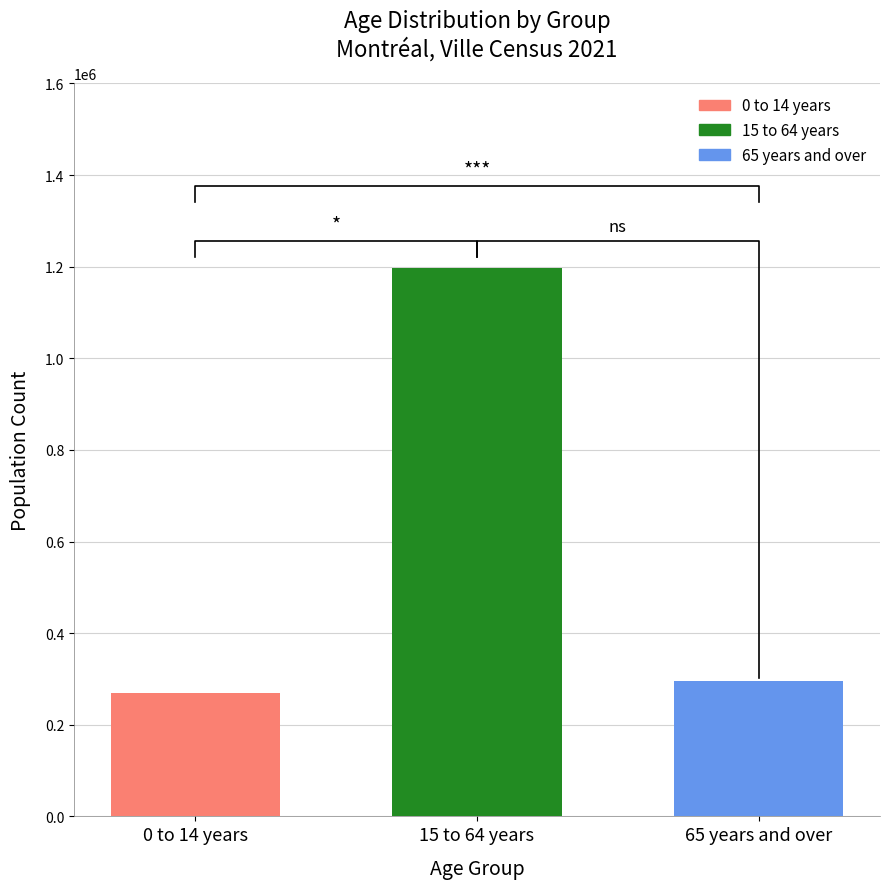

What position from the left is 0 to 14 years?

1